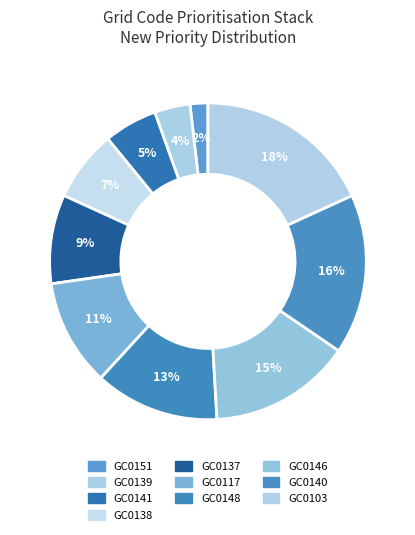

Which slice is the largest?

GC0103